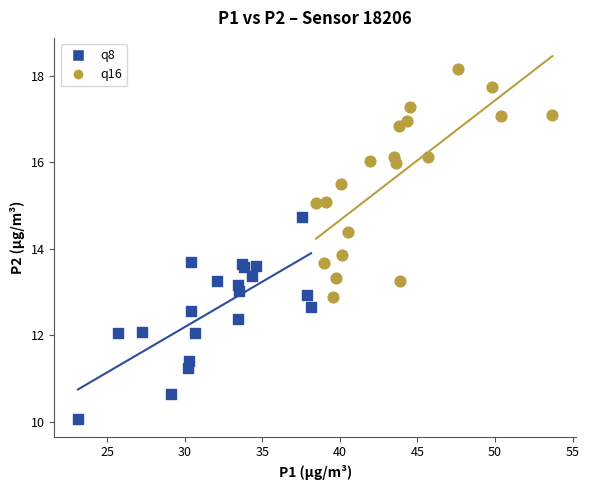

Which series contains the lowest Y value?

q8